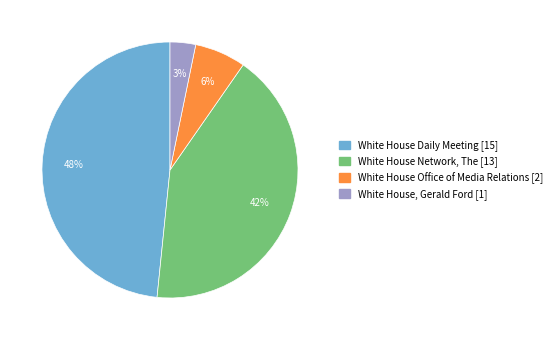

To the nearest percent, what is the difference between the largest and smallest slice percentages?

45%